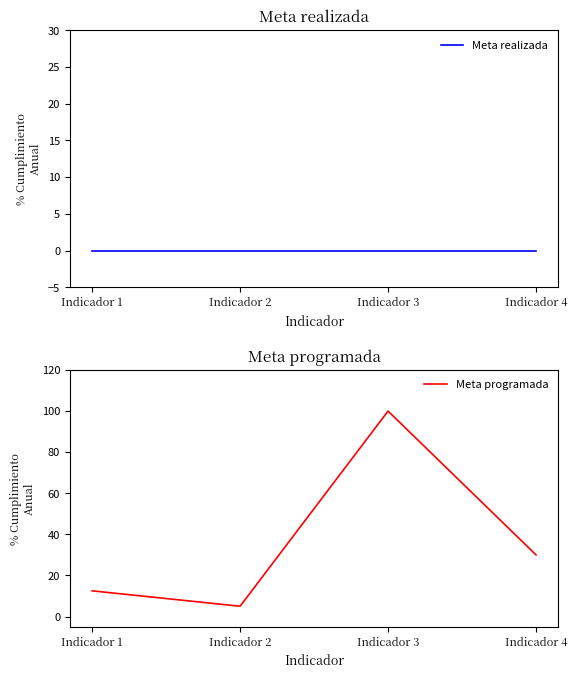

How many data points in Meta programada are less than 30?

2